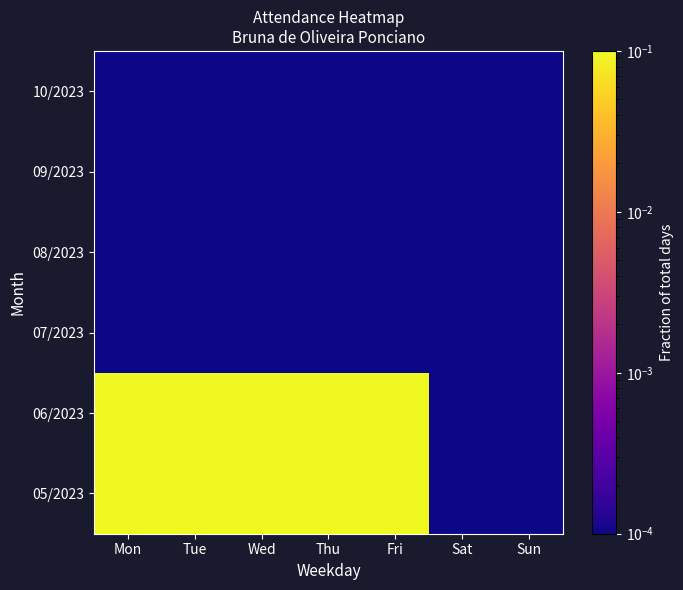

At Tue, list the series in order from smallest to largest.

07/2023, 08/2023, 09/2023, 10/2023, 06/2023, 05/2023